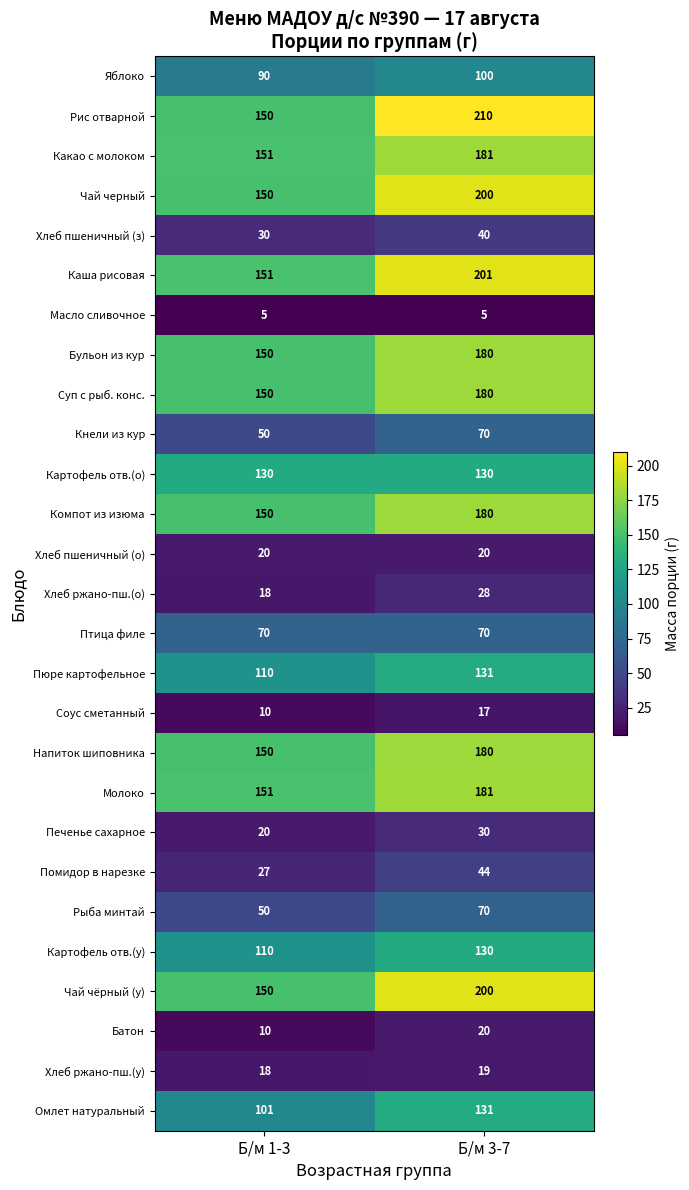

Is it true that Суп с рыб. конс. equals 150 at Б/м 1-3?

True